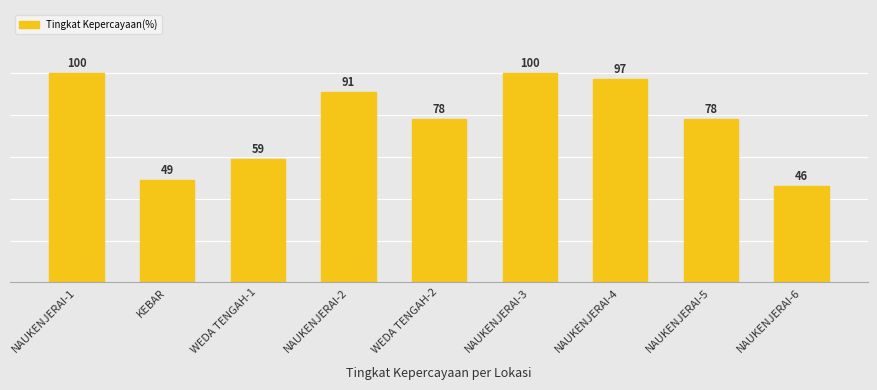

Reading left to right, transcribe all the data shown in this chart.

100	49	59	91	78	100	97	78	46